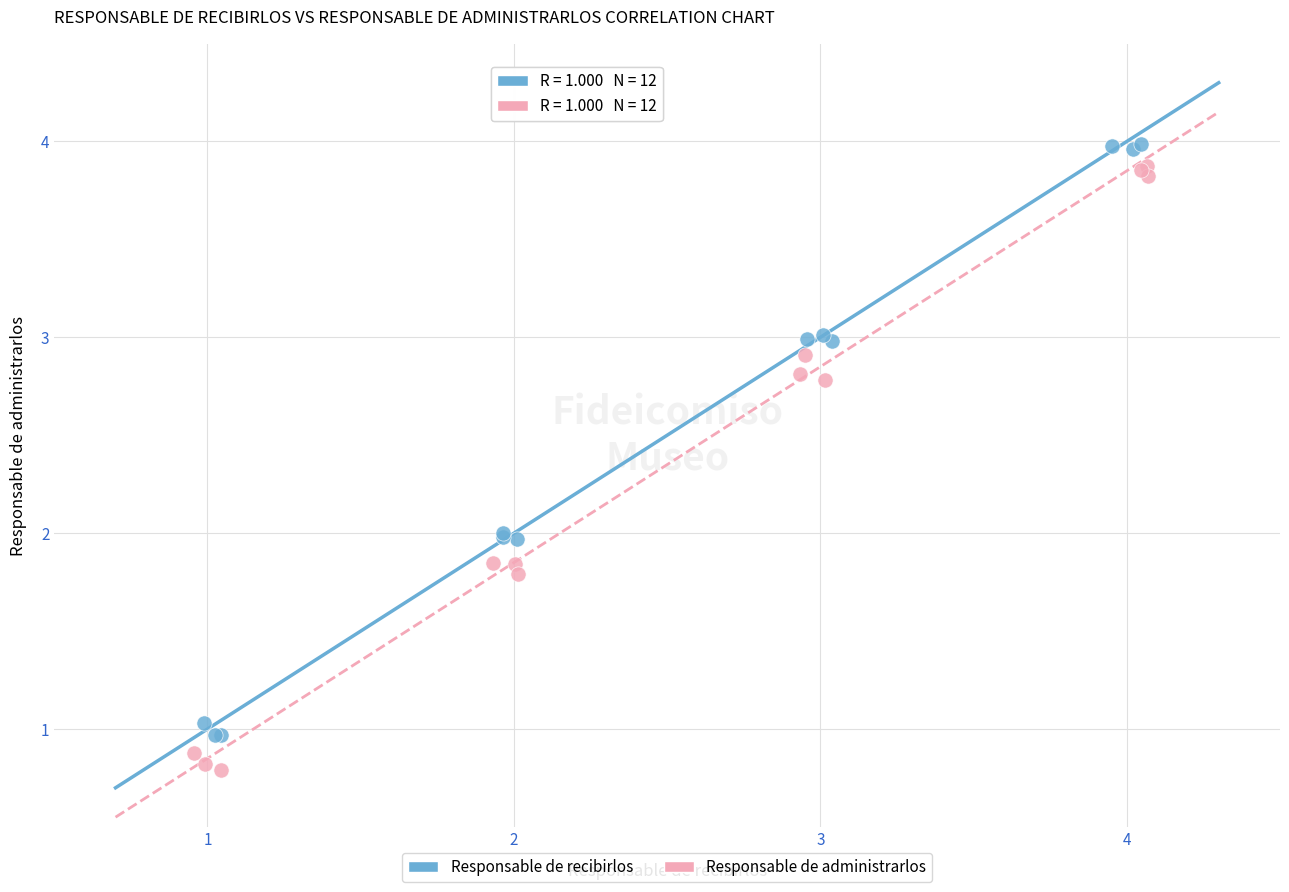

Which series has the widest spread of Y values?

Responsable de administrarlos